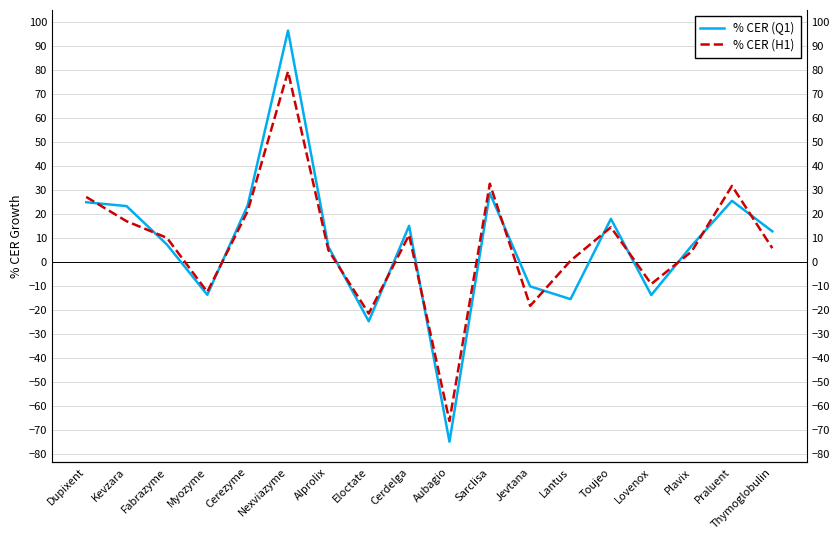

True or false: % CER (H1) has more than 2 points higher than both neighbors.

True